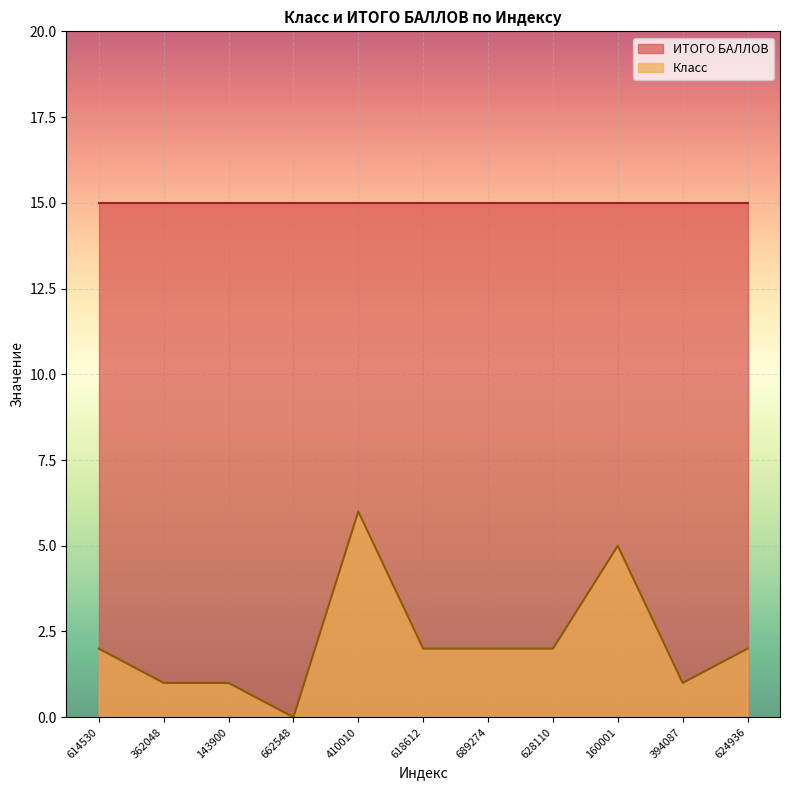

What is the average value?

2